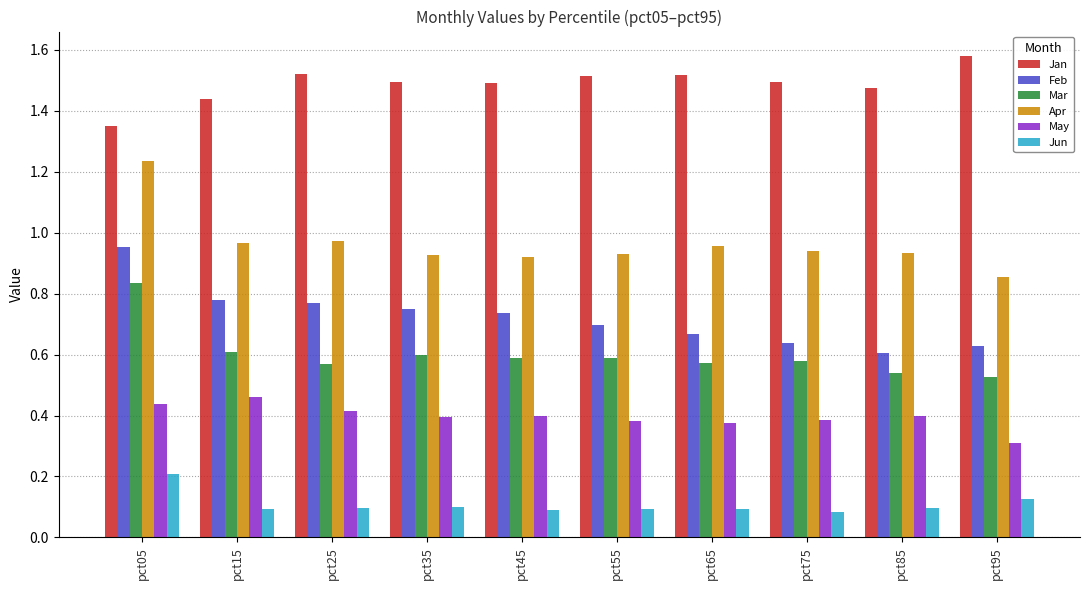

Does the chart contain stacked bars?

No